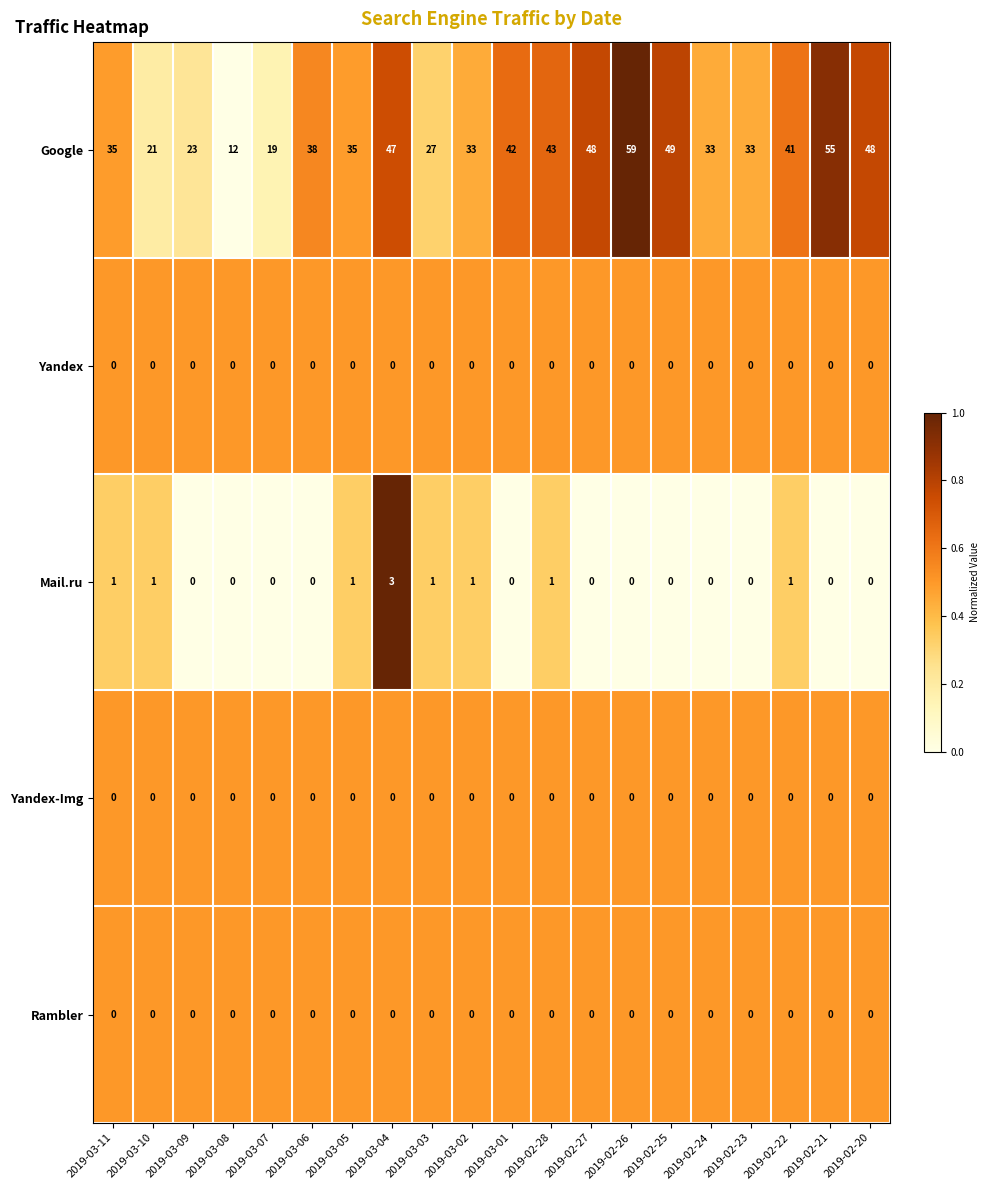

Which series has the largest total across all categories?

Google